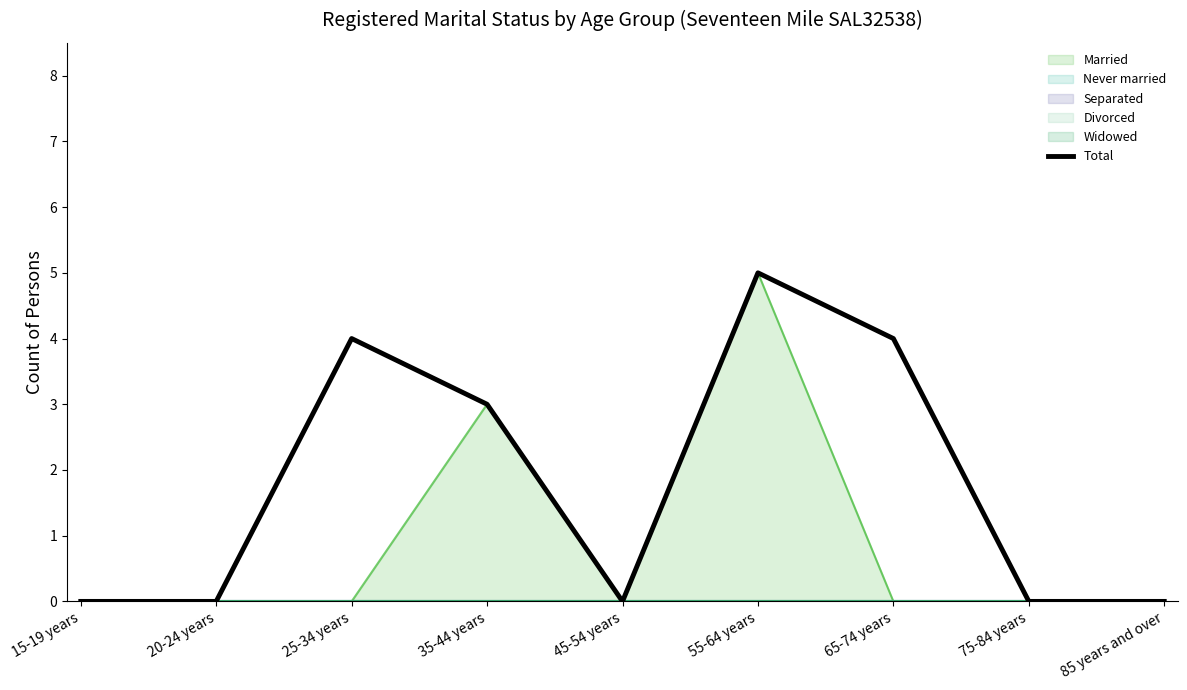

List the labels in order of value, largest first.

55-64 years, 25-34 years, 65-74 years, 35-44 years, 15-19 years, 20-24 years, 45-54 years, 75-84 years, 85 years and over